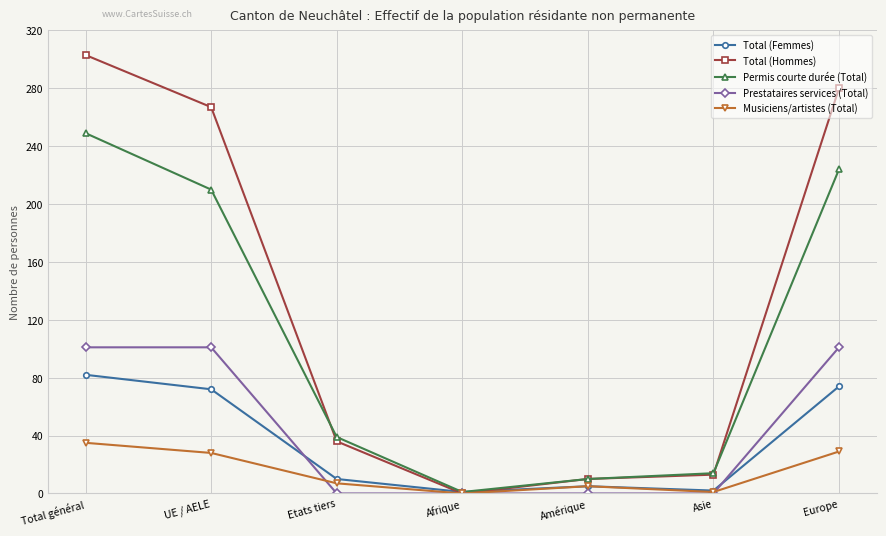

List the labels in order of Total (Hommes) value, smallest first.

Afrique, Amérique, Asie, Etats tiers, UE / AELE, Europe, Total général